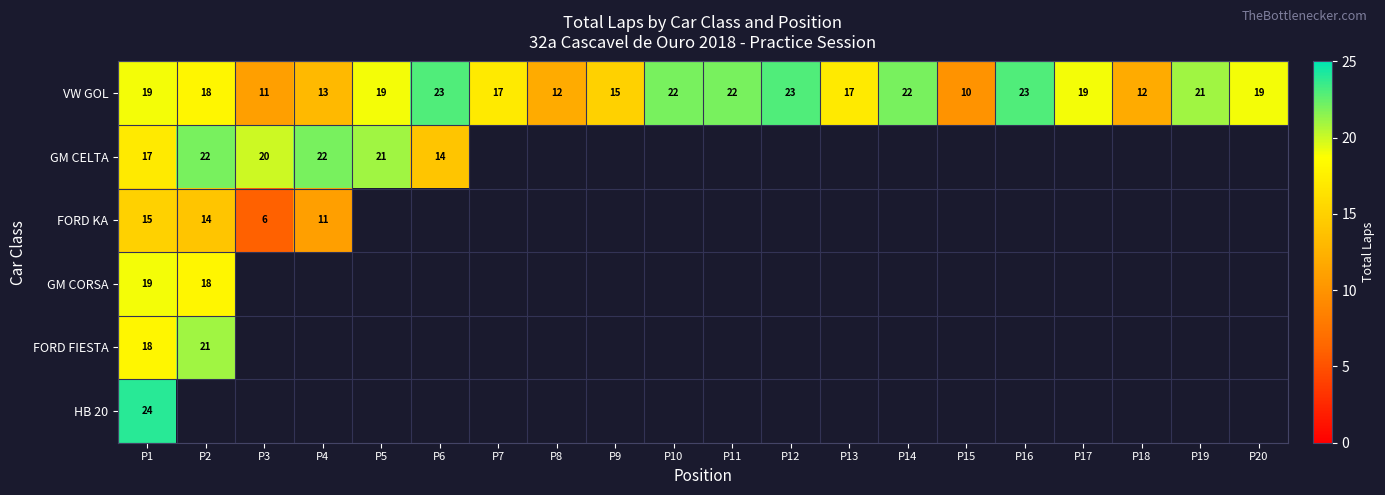

True or false: VW GOL has a value of 10 at P9.

False